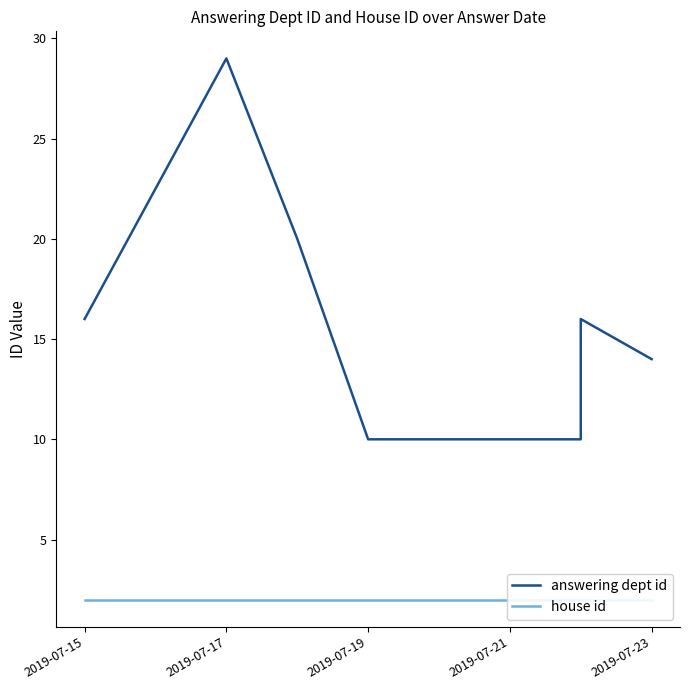

What are all the series names shown in the legend?

answering dept id, house id